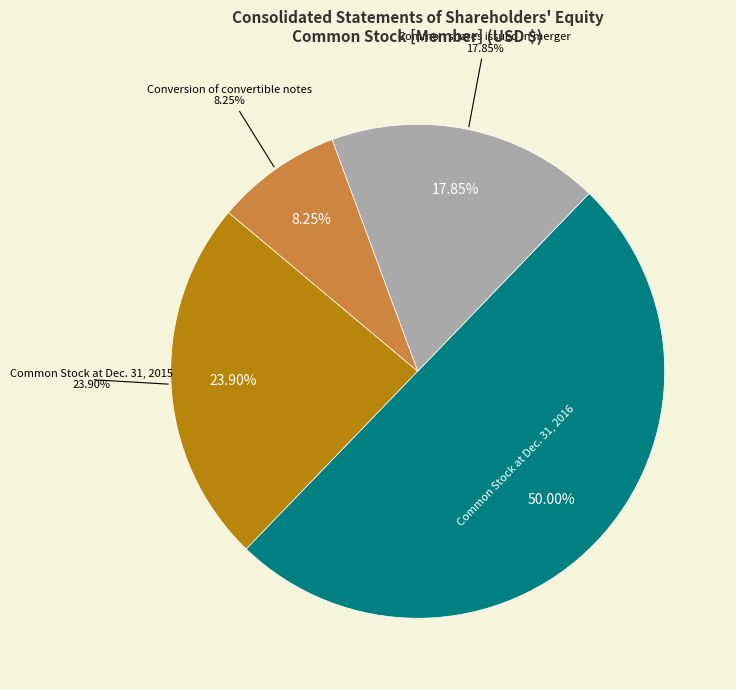

What percentage is NOT represented by Common Stock at Dec. 31, 2016?

50.0%